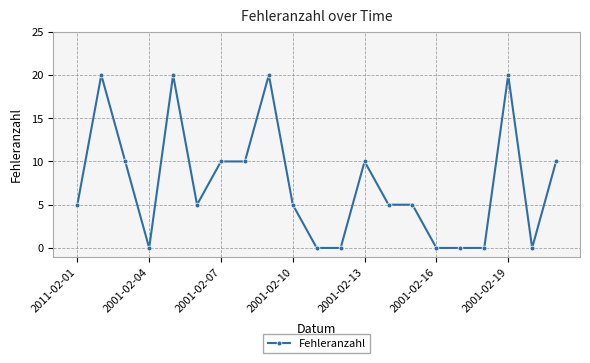

What is the value of the 19th point from the left?

20